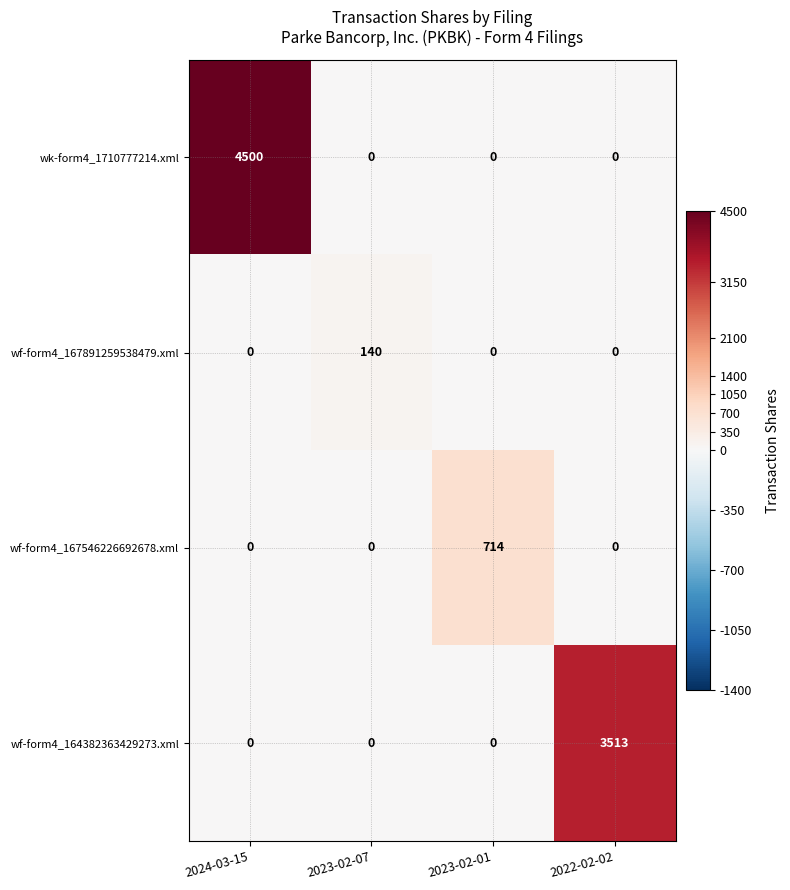

How many distinct data groups are displayed?

4